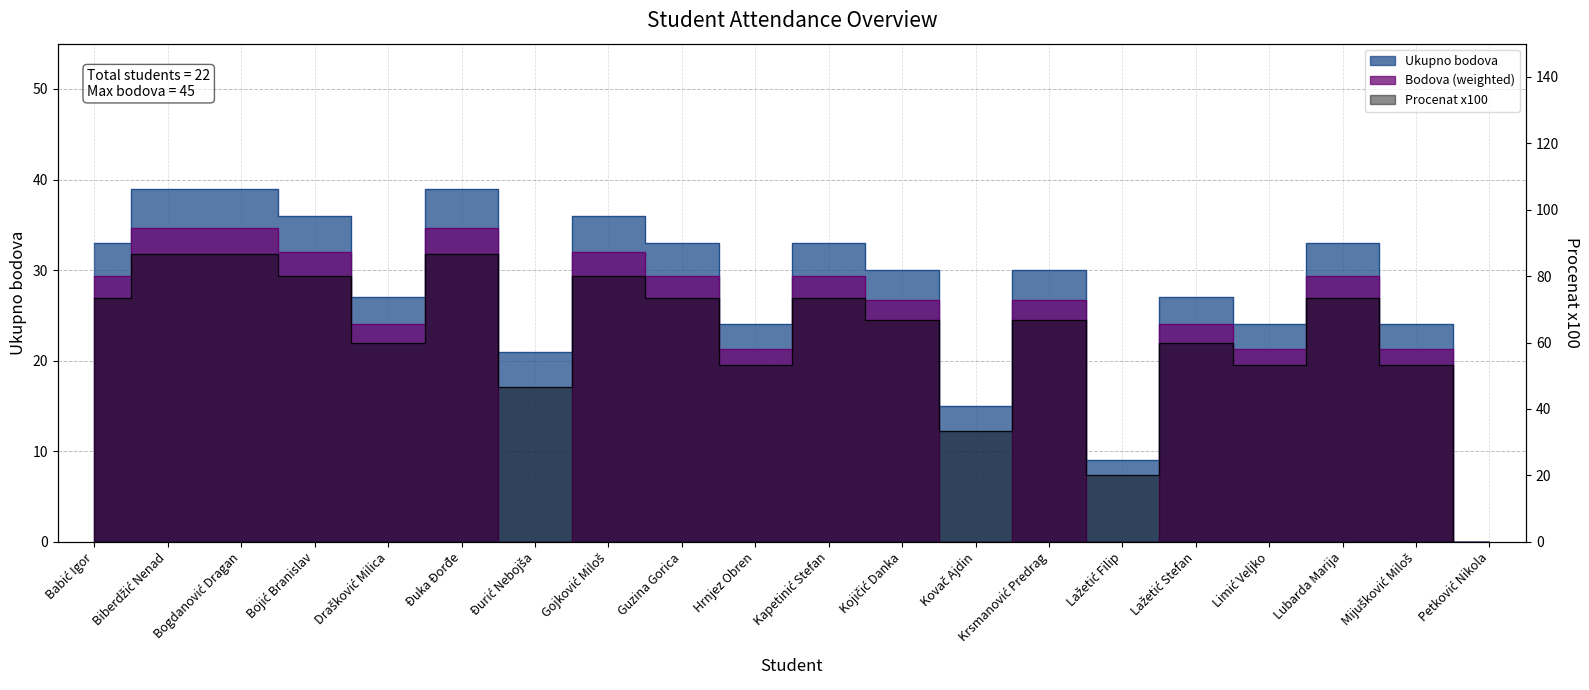

How many interior local peaks does the Ukupno bodova series have?

6